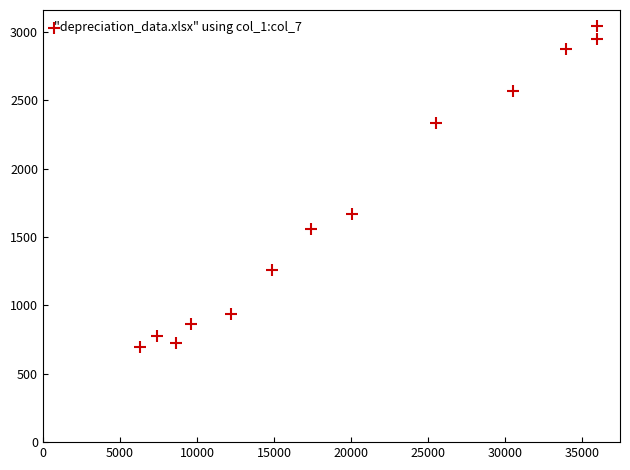

What Y value in the scatter plot is closest to 1867?

1671